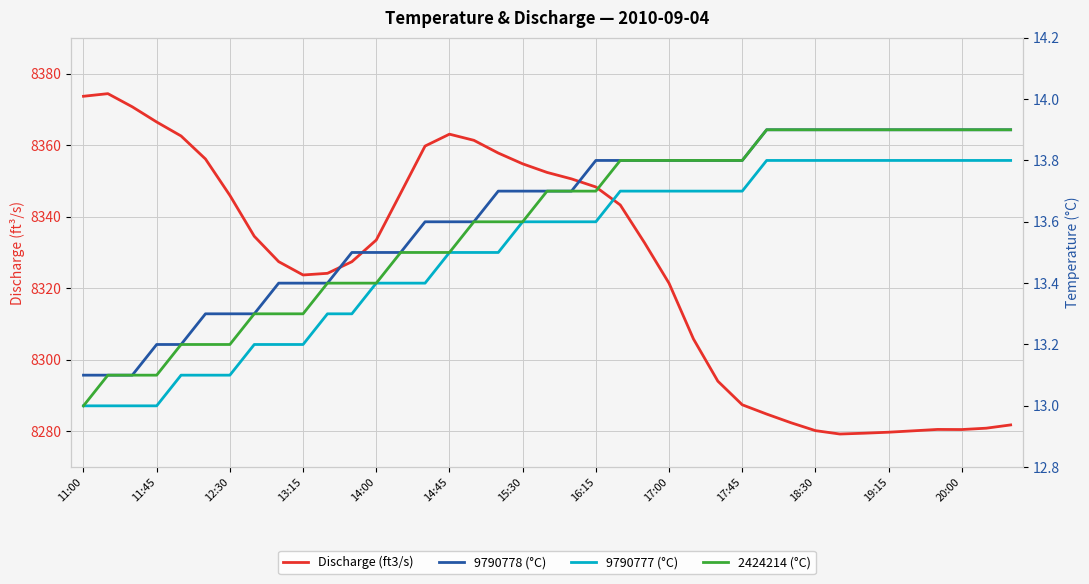

Which series has the largest total across all categories?

Discharge (ft3/s)